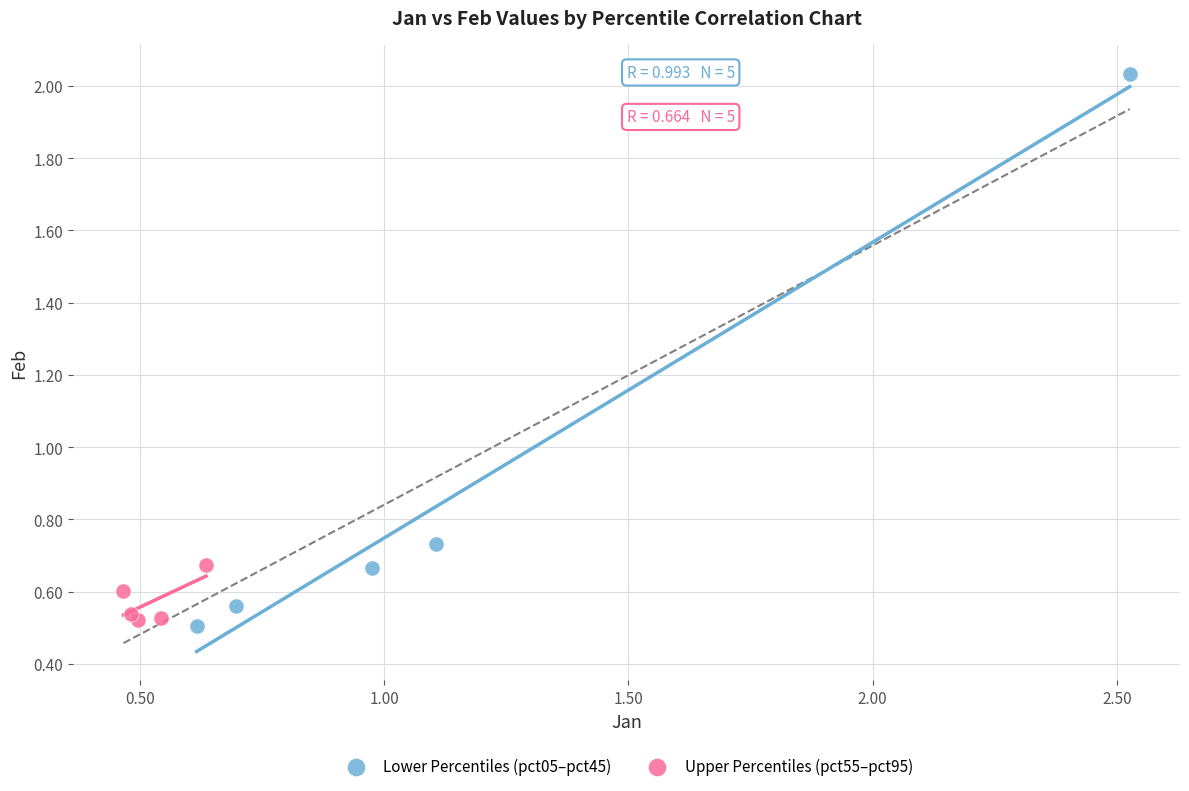

Which series has the widest spread of Y values?

Lower Percentiles (pct05–pct45)